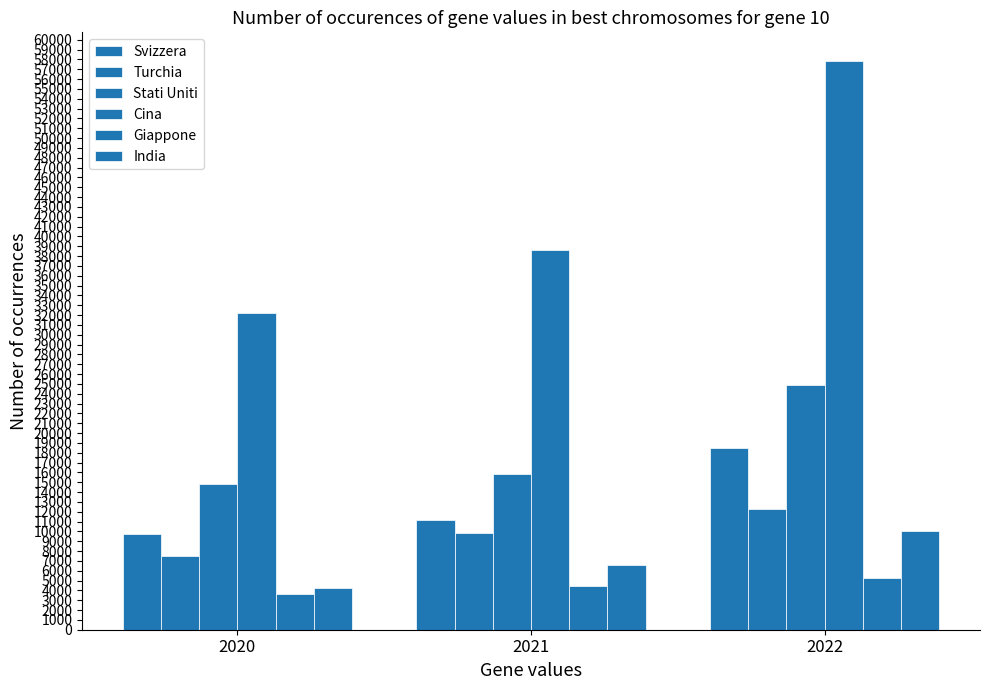

How many distinct data groups are displayed?

6